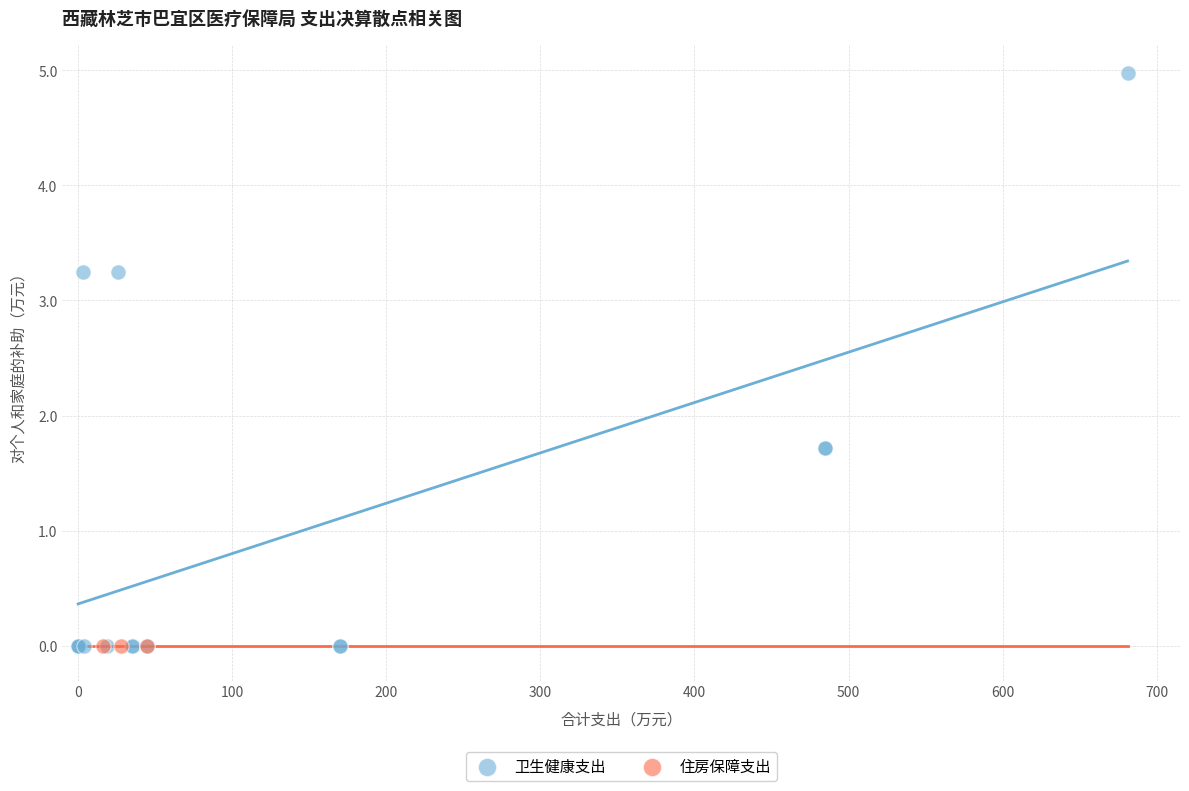

Which series contains the highest Y value?

卫生健康支出